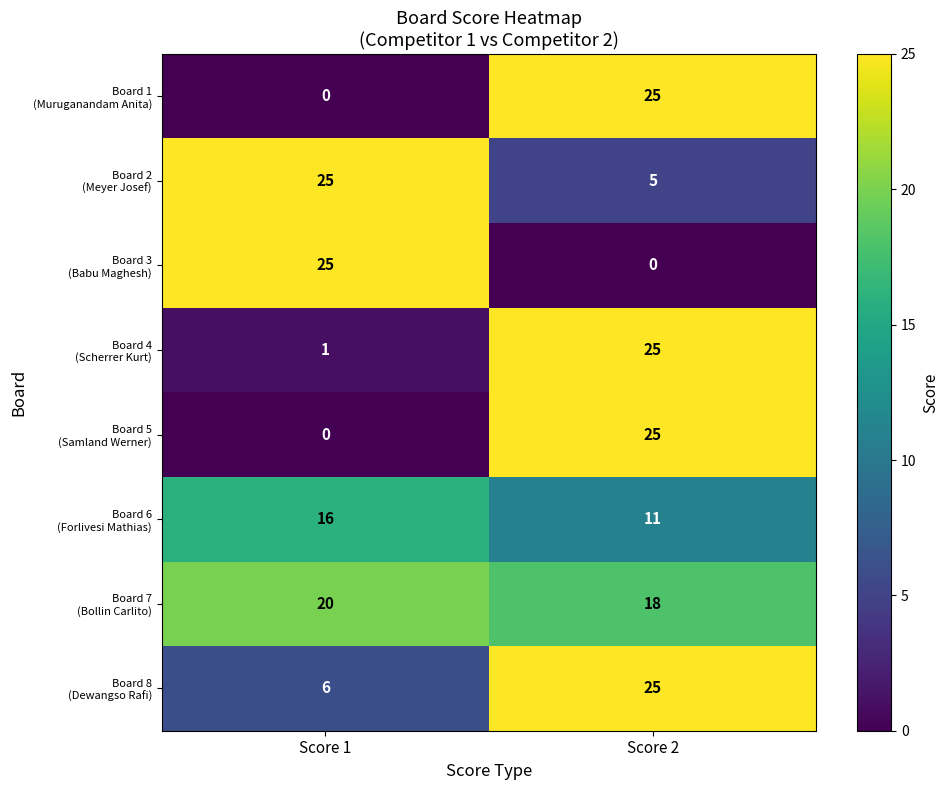

What is the difference between the highest and lowest values at Score 2?

25